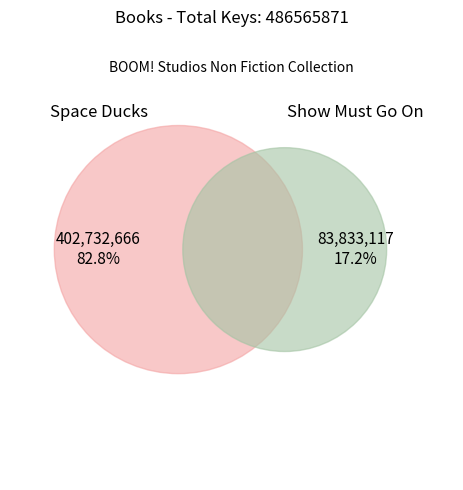

What percentage is the Space Ducks slice, to the nearest percent?

83%